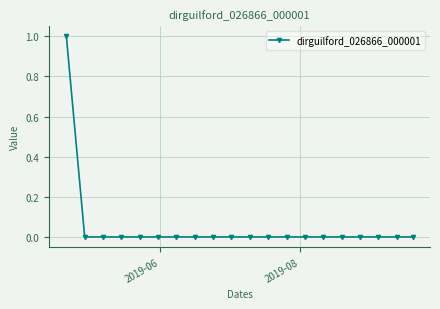

Does the chart have visible grid lines?

Yes